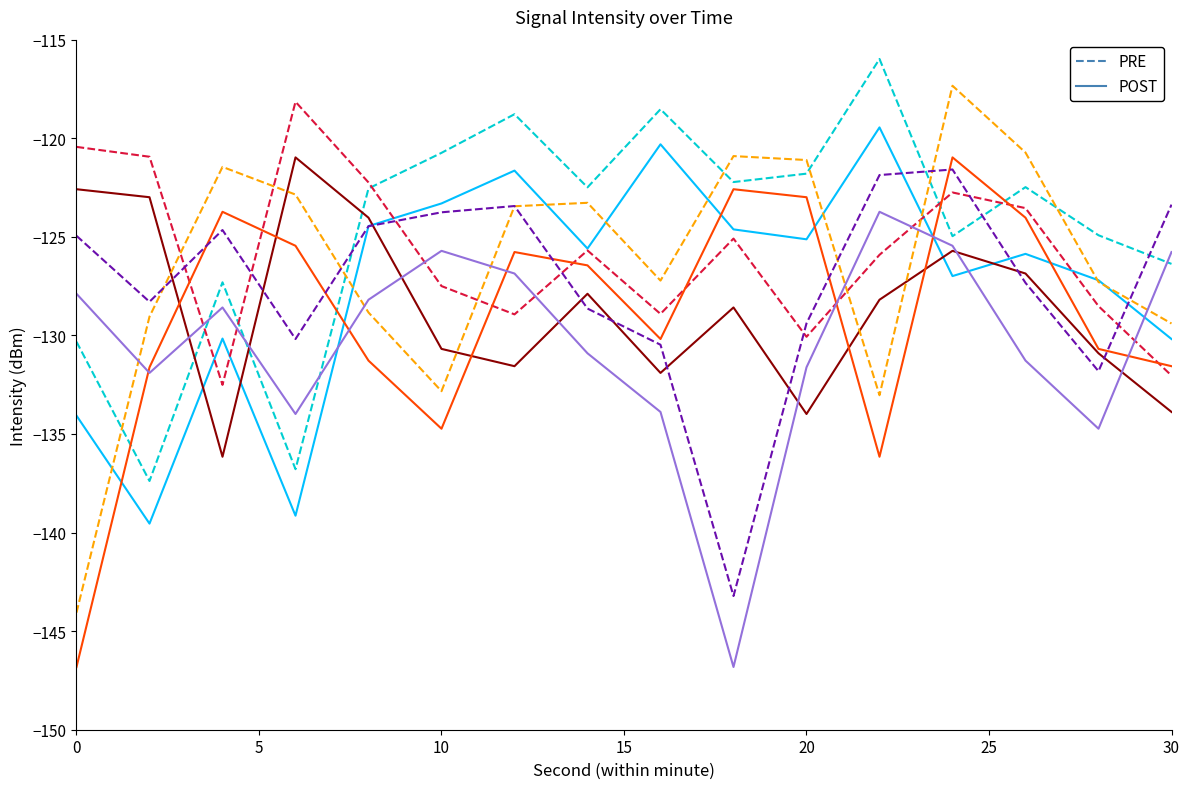

True or false: POST_1 has more than 1 interior local peaks.

True